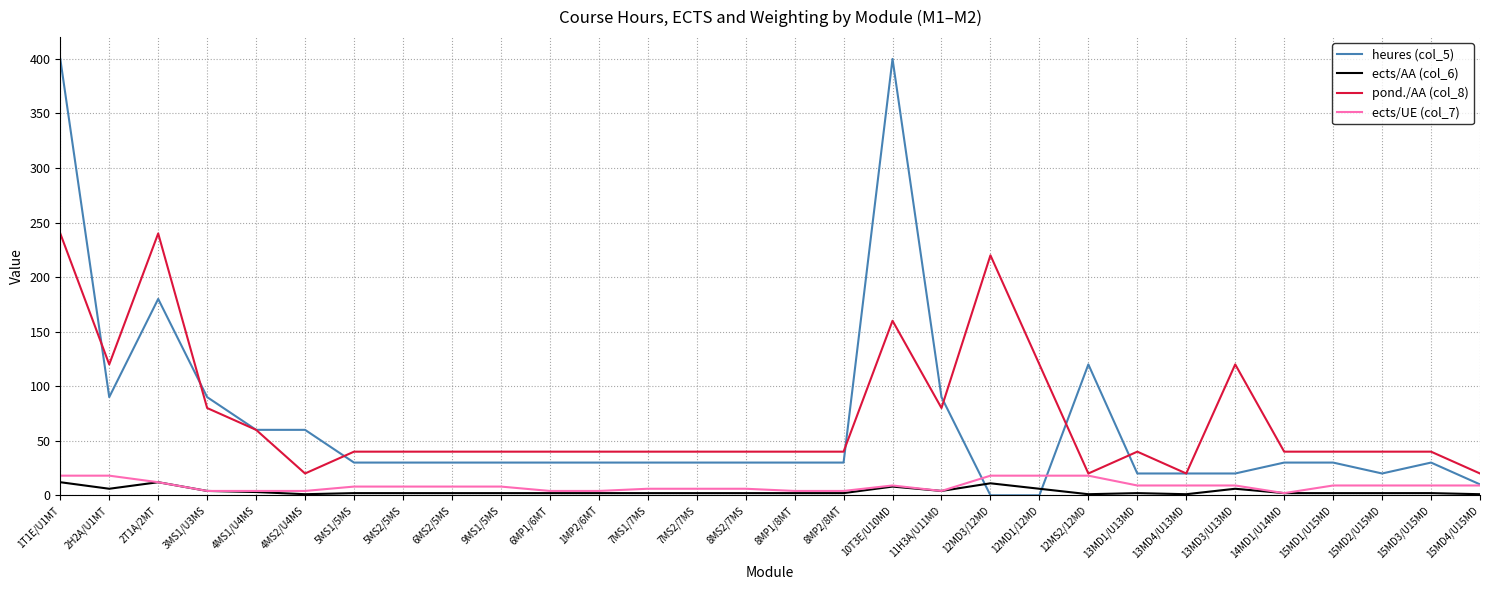

Which series has the largest range (max minus min)?

heures (col_5)